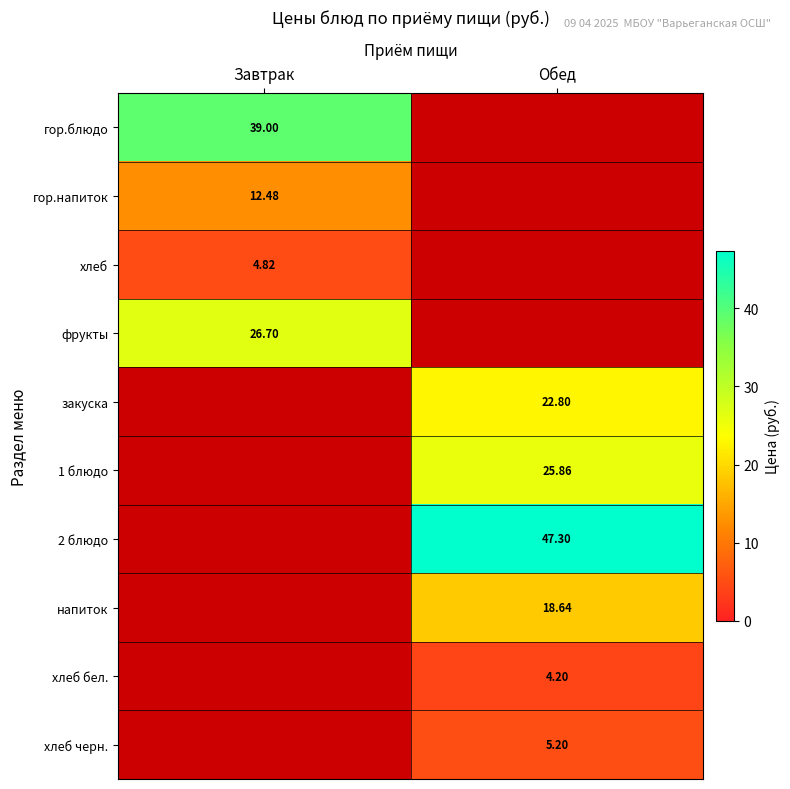

What is the maximum value shown in the chart?

47.3